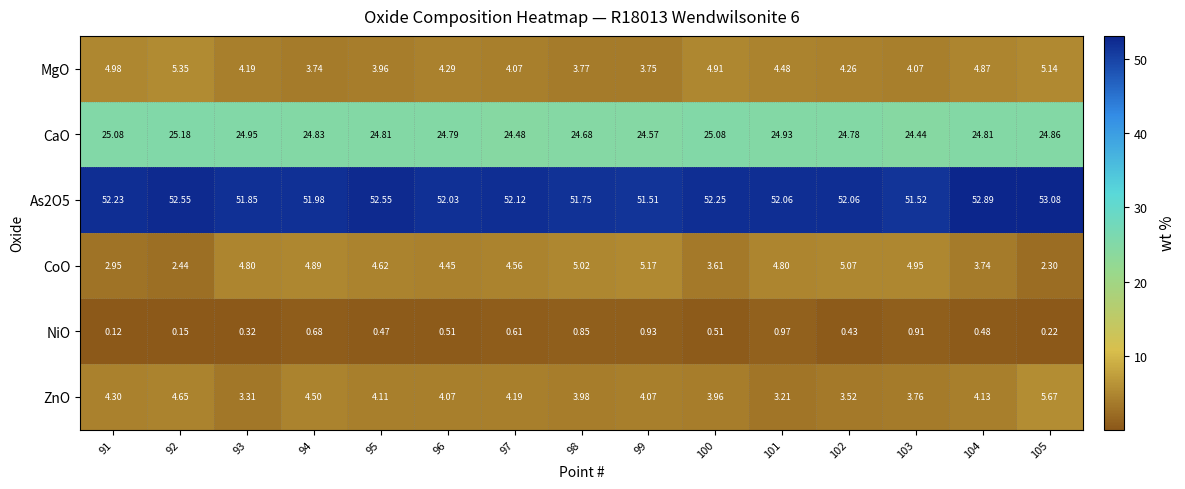

Is the value of CaO at 98 greater than the value of MgO at 96?

Yes